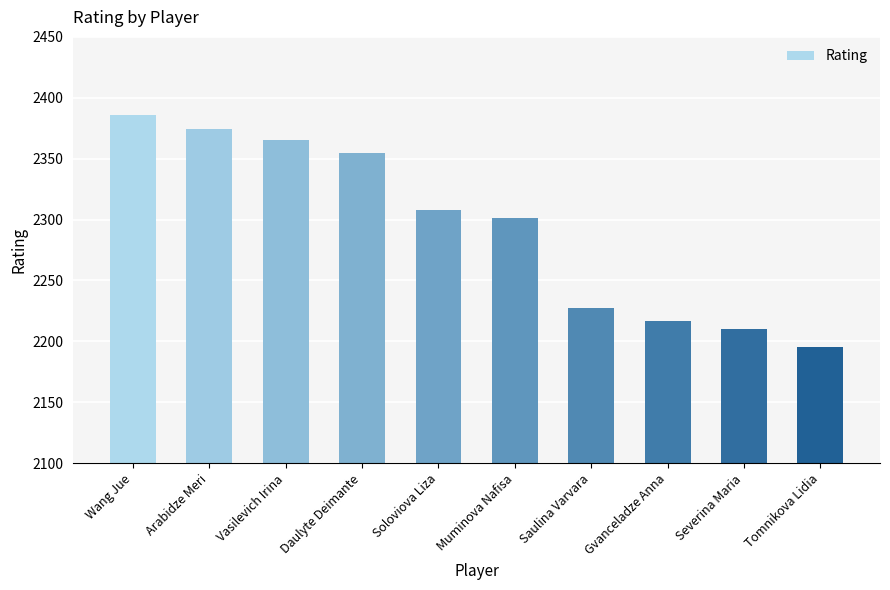

Where does the data first go above 2308?

Wang Jue